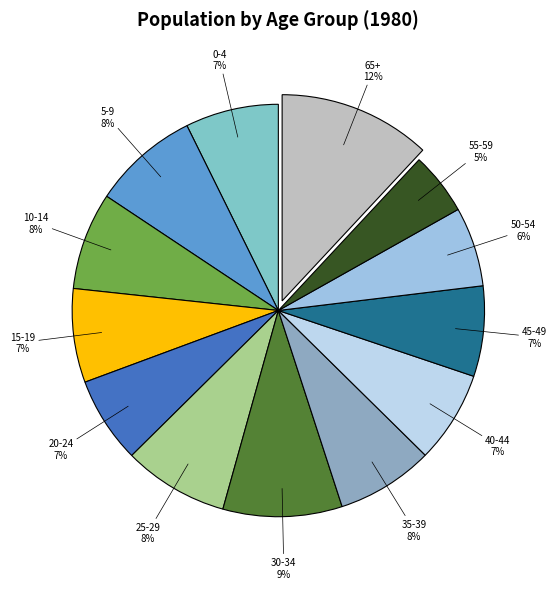

Is the sum of 50-54 and 0-4 greater than half?

No